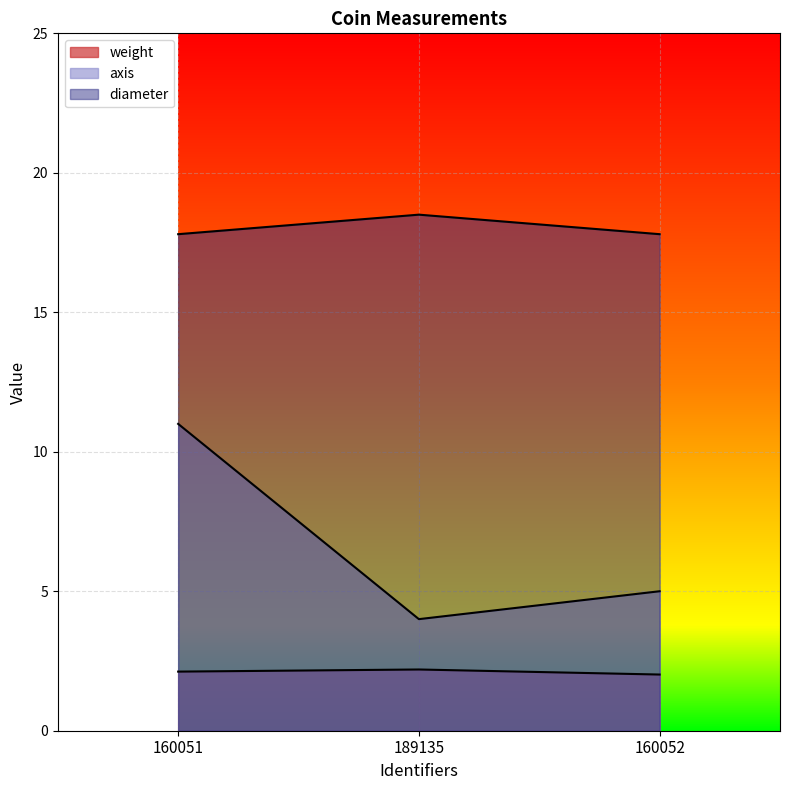

Between 160051 and 189135, which series saw the biggest shift?

axis